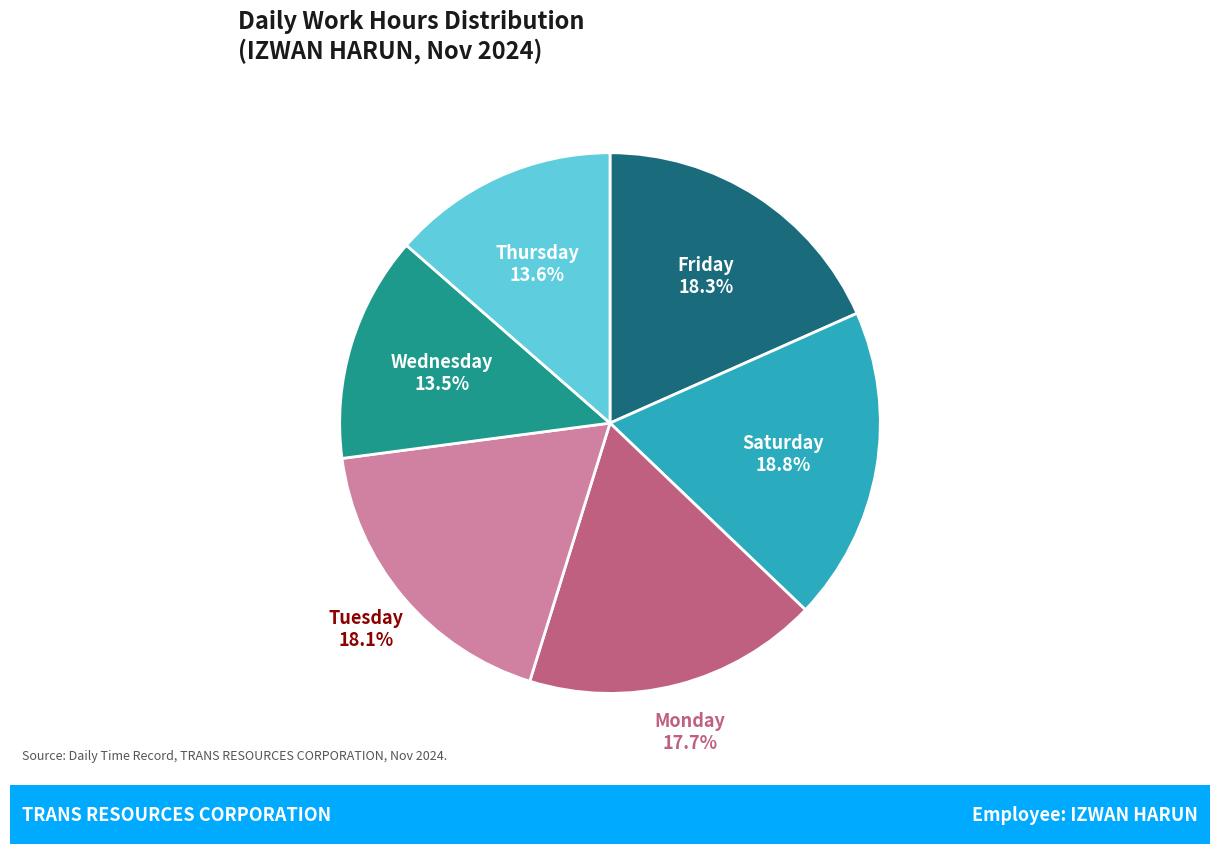

How many segments does this pie chart have?

6